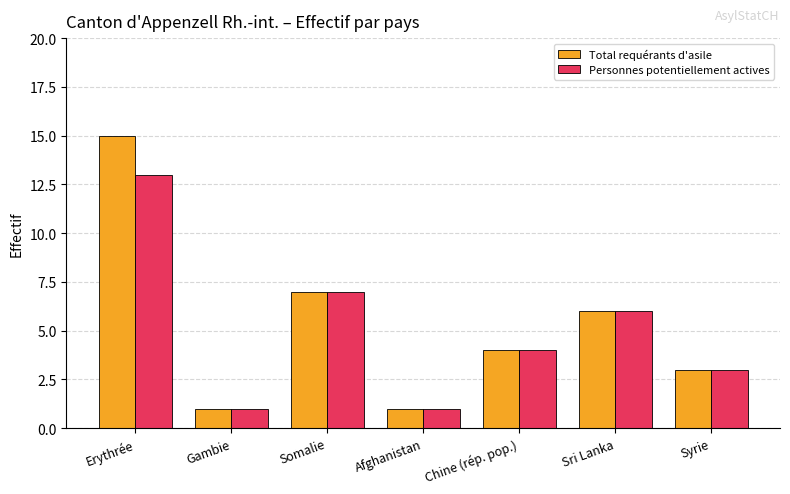

Where is Personnes potentiellement actives nearest to the value 7?

Somalie